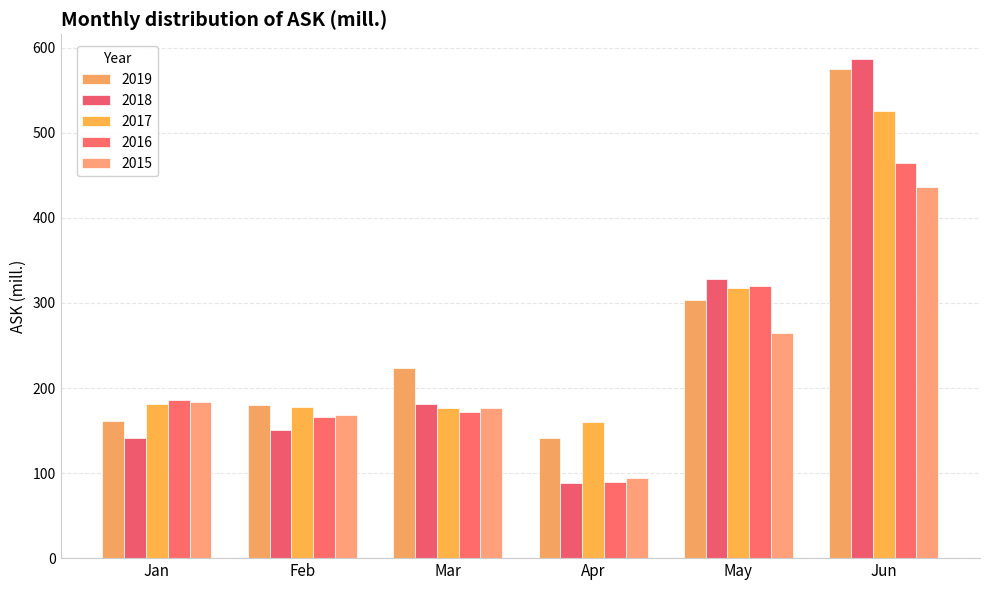

Is it true that 2019 equals 575.0 at Jun?

True